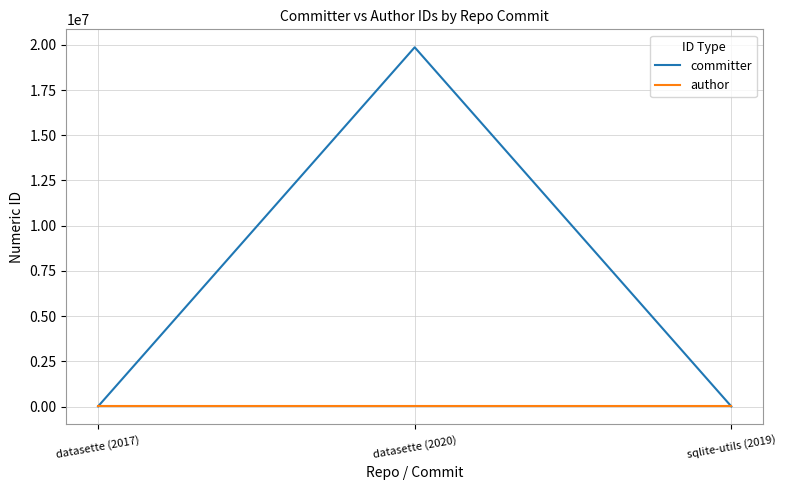

At how many categories does at least one series exceed 18946421?

1